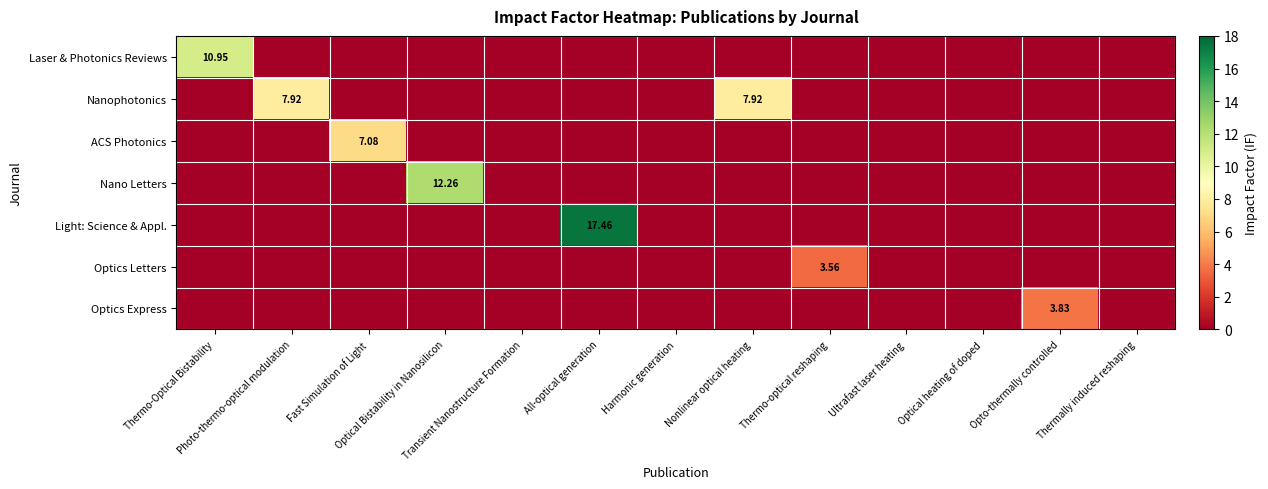

What is the highest value of the Optics Letters series?

3.6